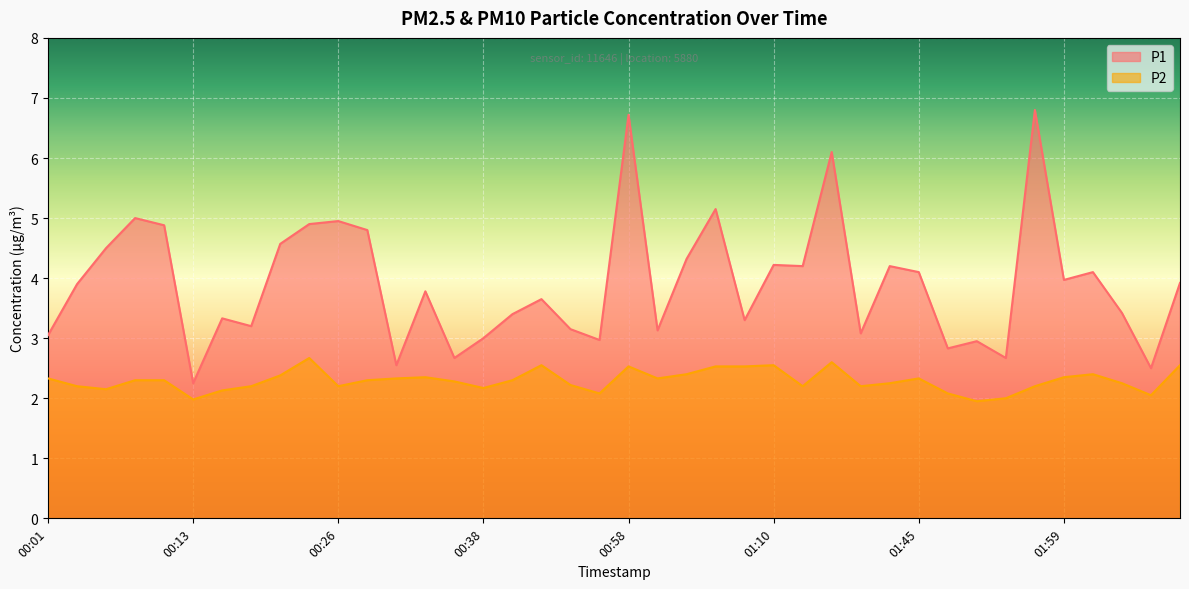

At which category does the chart reach its peak across all series?

01:56